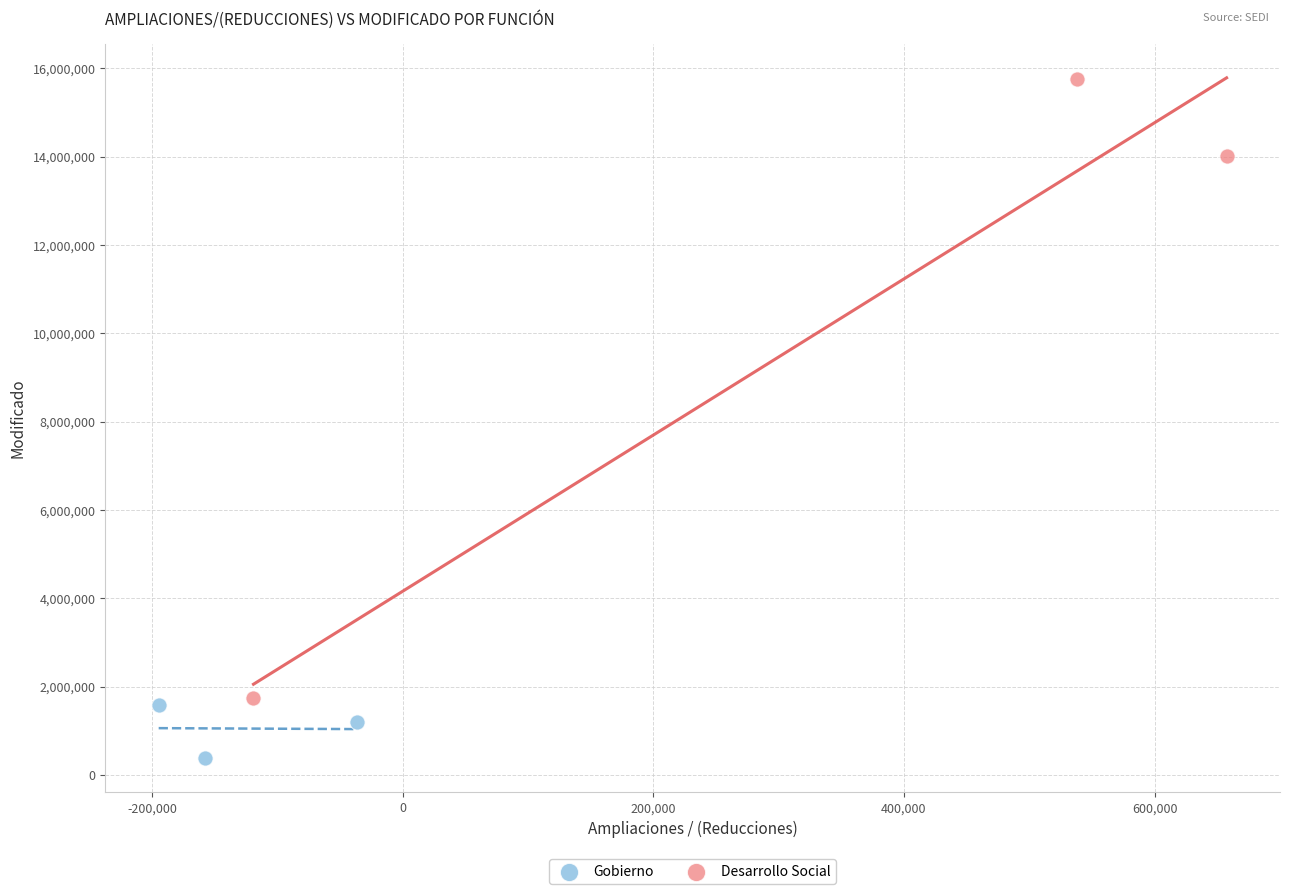

What are all the series names shown in the legend?

Gobierno, Desarrollo Social